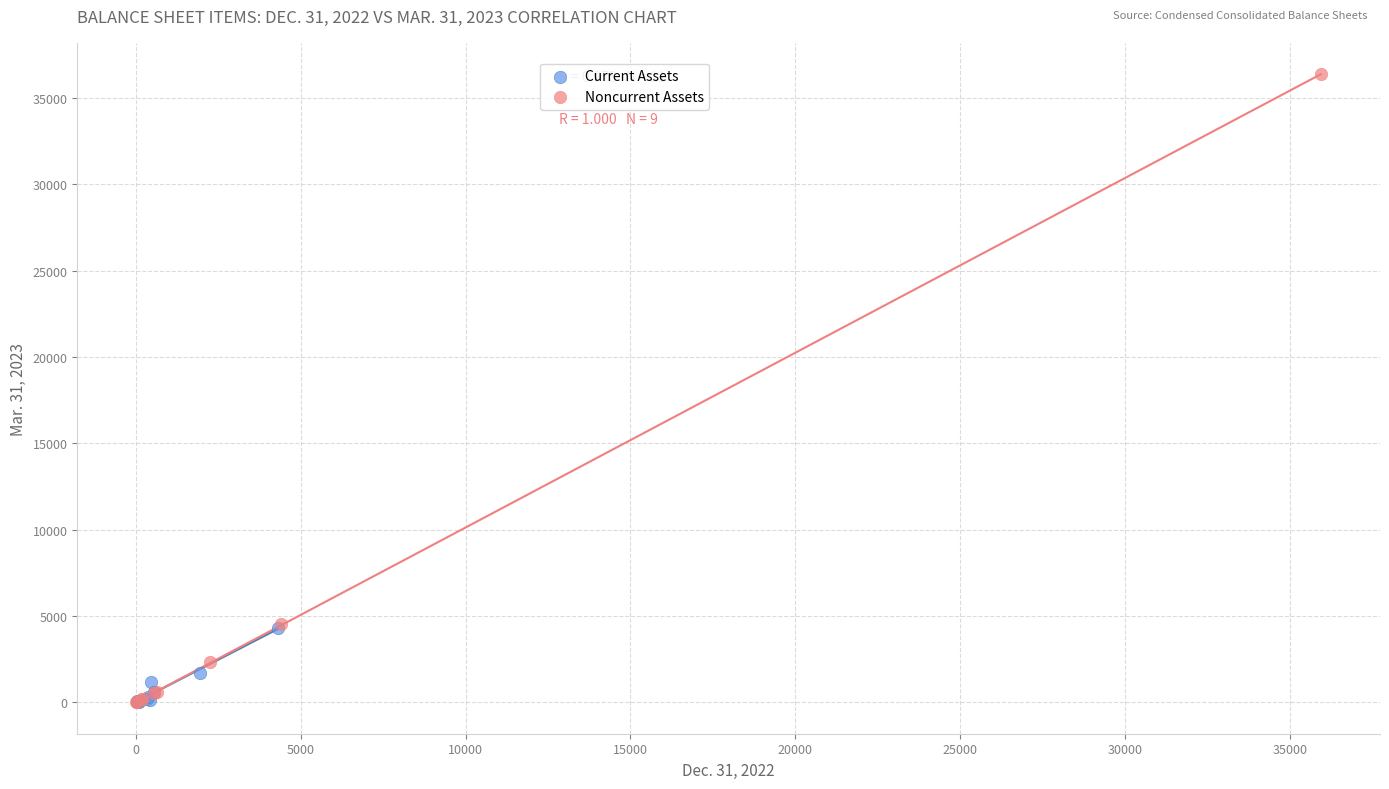

Which series contains the highest Y value?

Noncurrent Assets